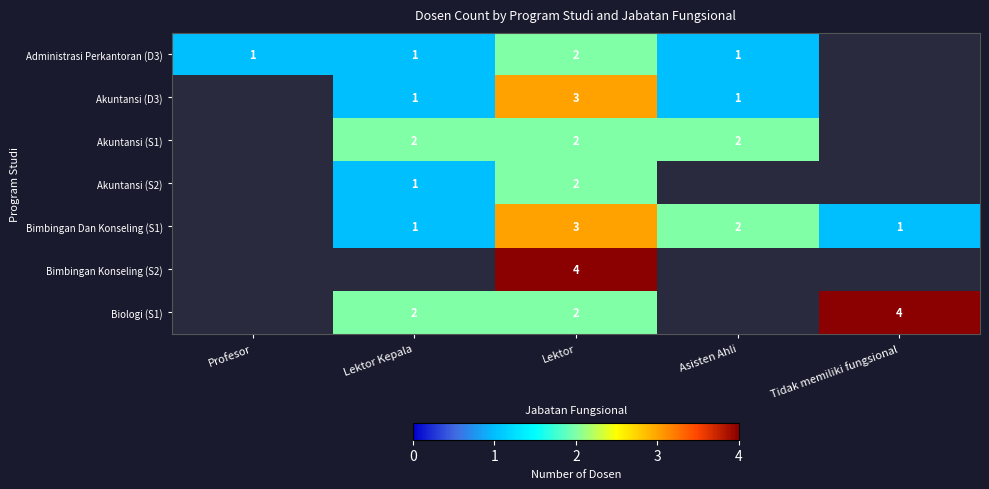

What is the total value across all series at Lektor?

18